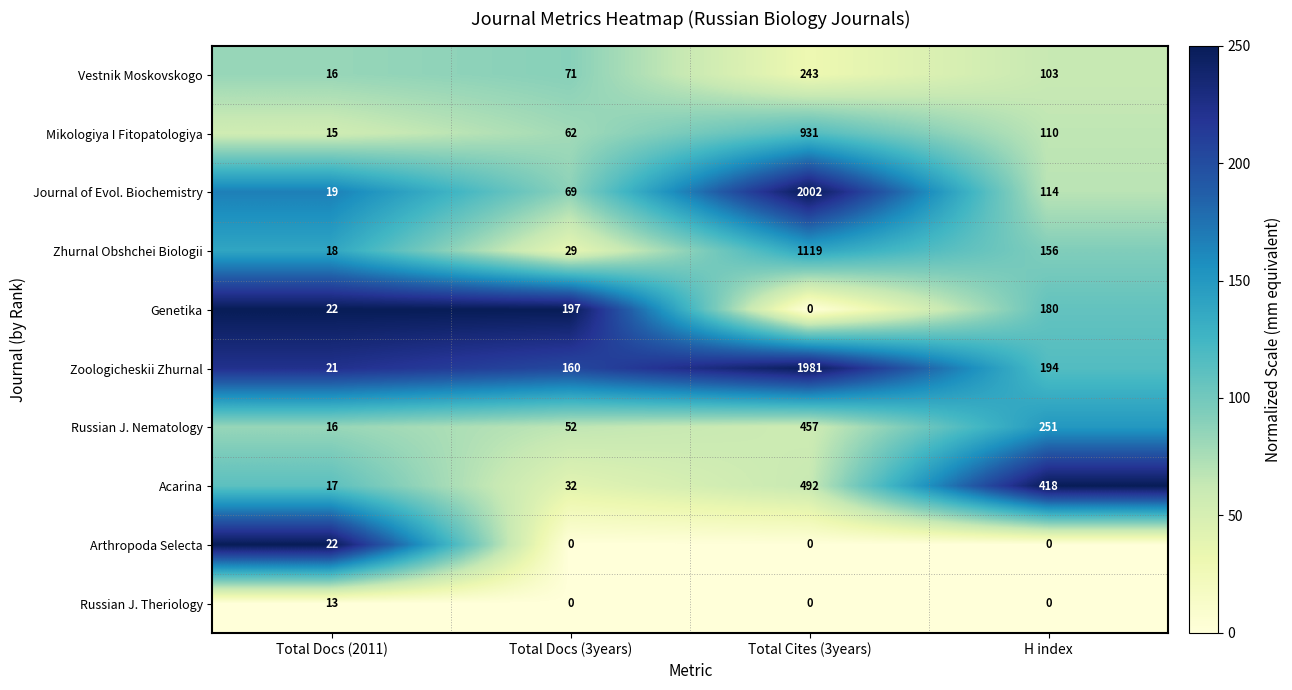

What is the difference between the Vestnik Moskovskogo values at Total Docs (3years) and H index?

32